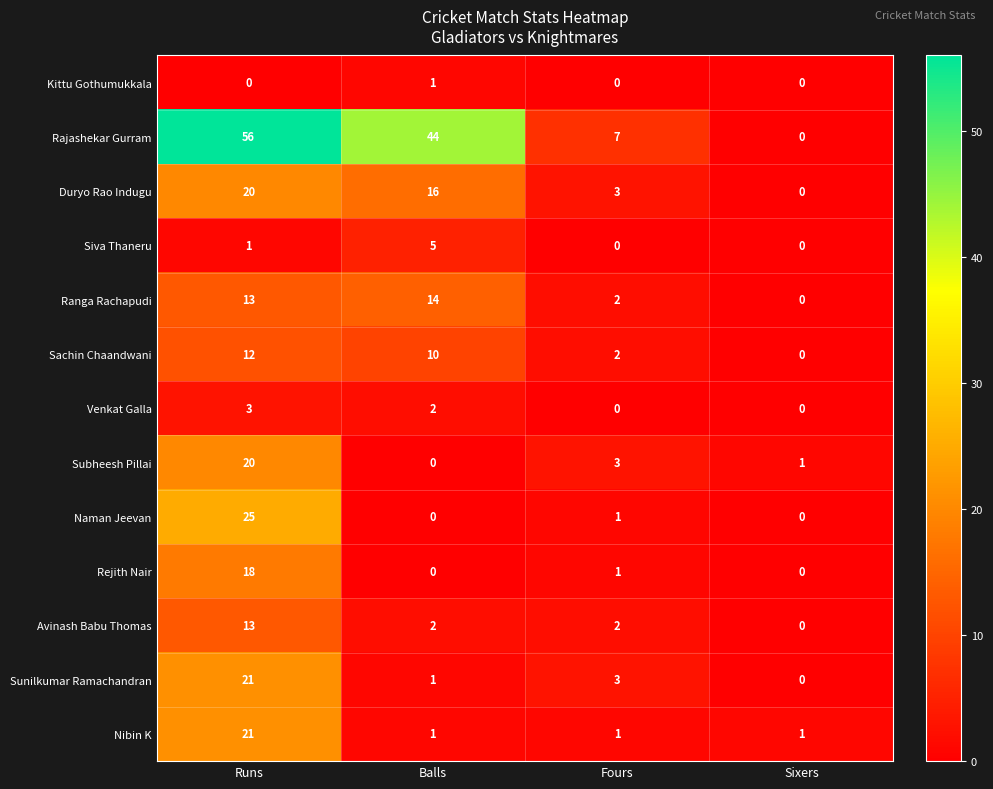

What is the greatest value displayed?

56